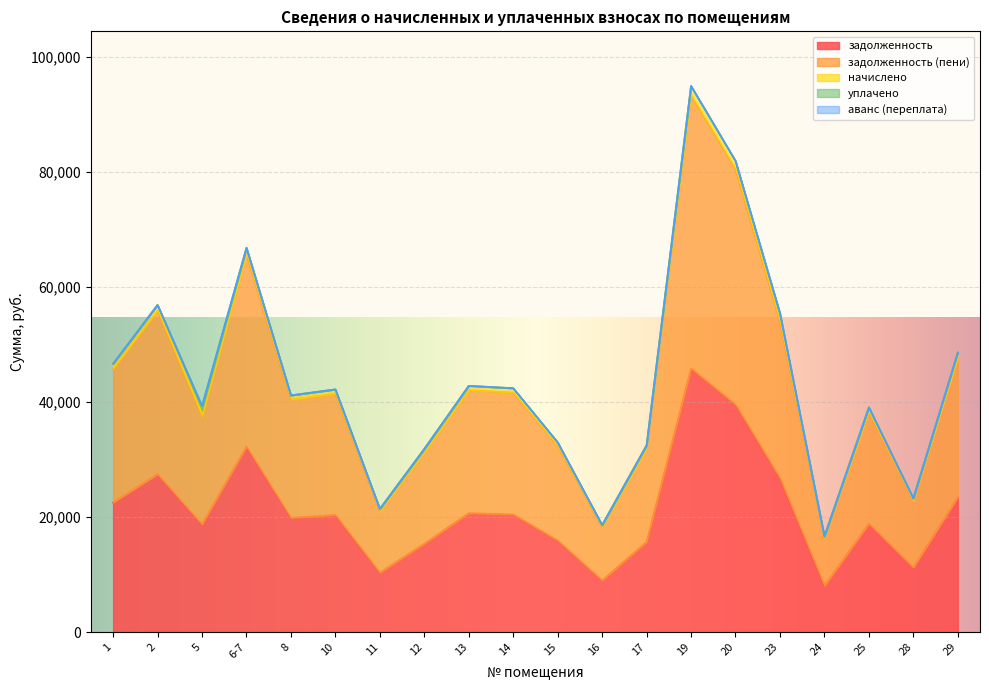

Which category has the highest value in the задолженность series?

19